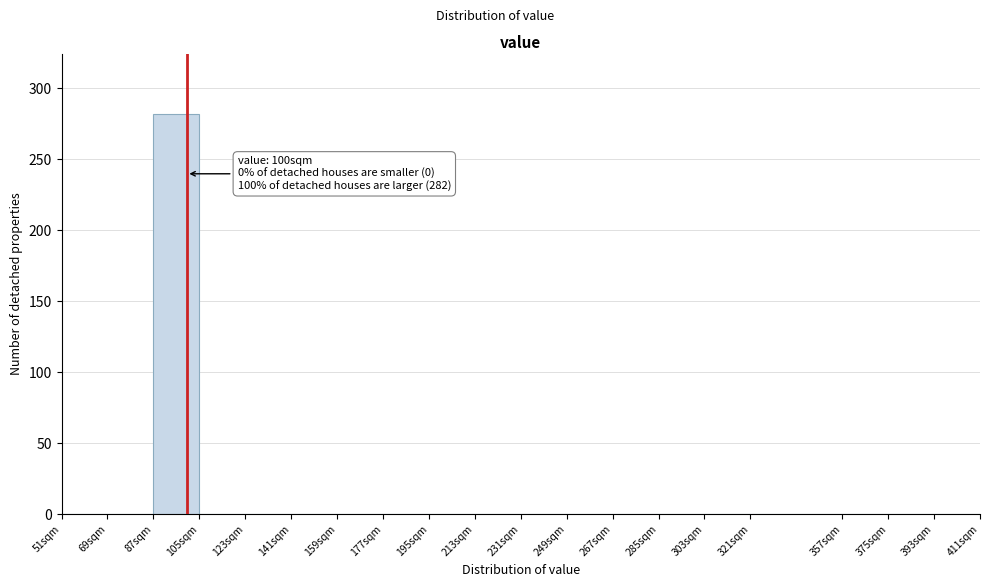

Which range on the x-axis has the tallest bar?

87 to 105